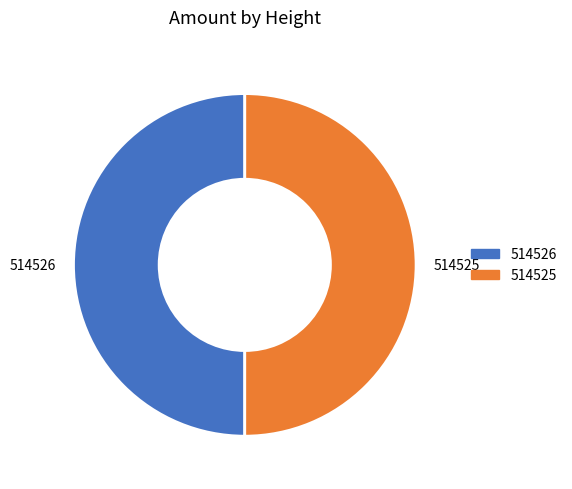

Approximately how many times larger is the value at 514525 compared to 514526?

1.0